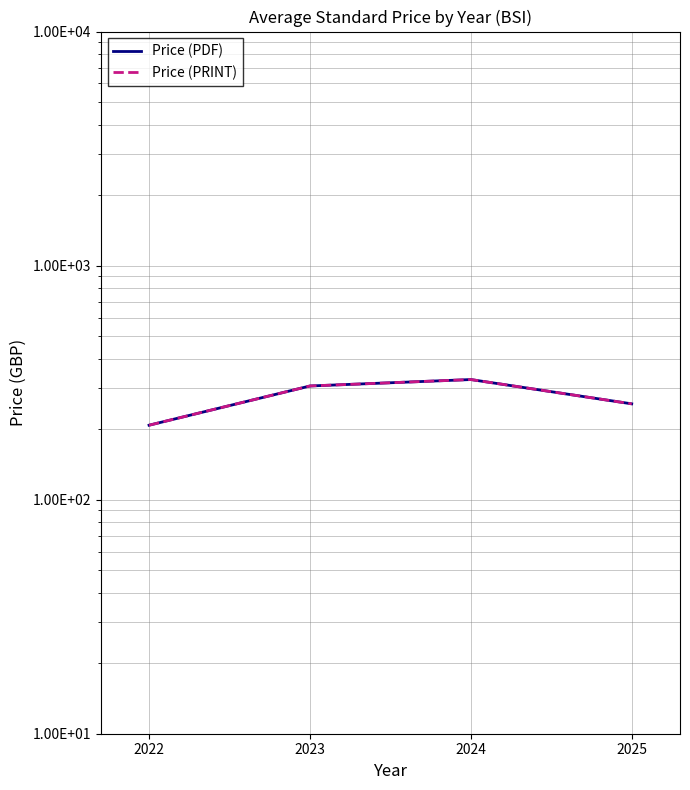

At which label is Price (PRINT) closest to 267?

2025